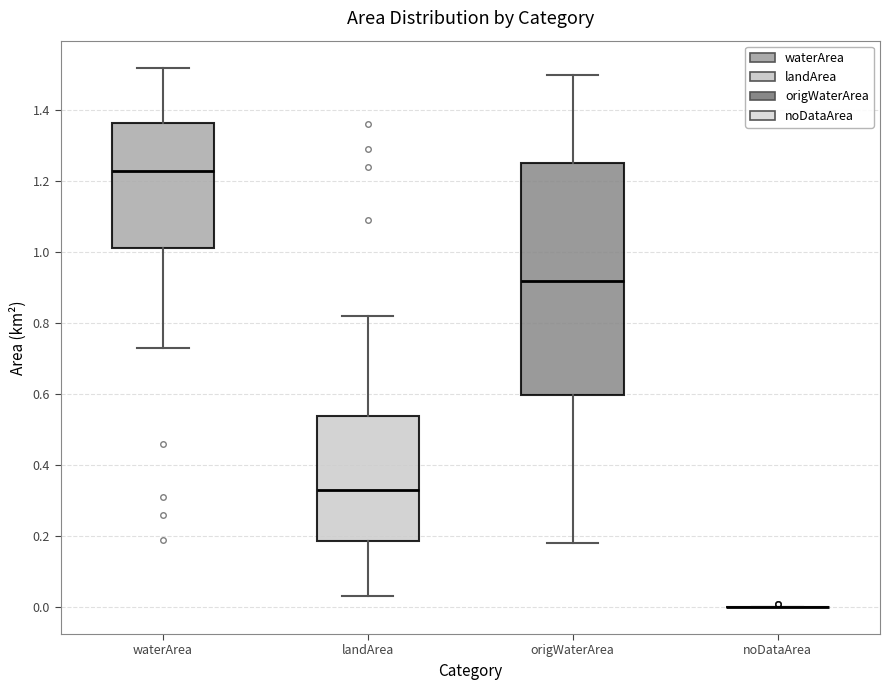

Which box is the tallest, from its lower edge to its upper edge?

origWaterArea